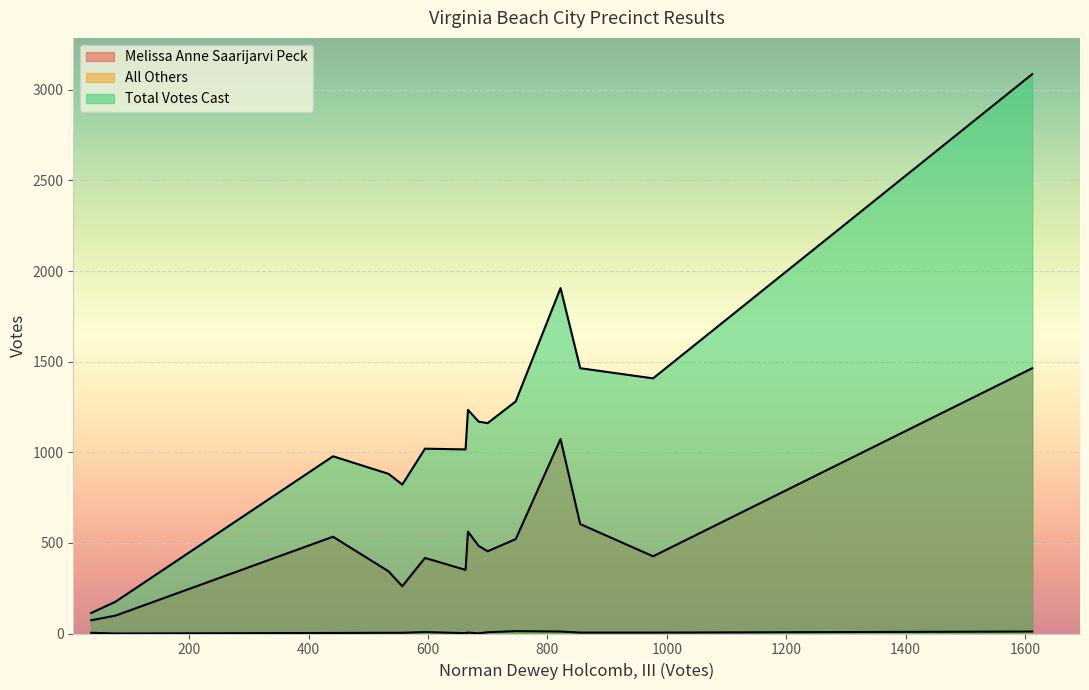

Reading left to right, what are all the values shown in this chart?

Melissa Anne Saarijarvi Peck: Pct 22=351	Pct 23=521	Pct 25=426	Pct 26=343	Pct 51=417	Pct 52=604	Pct 57=261	Pct 68=454	Pct 78=534	Pct 89=483	Pct 91=562	Absentee=1073	EV=1464	PE=73	Provisional=99
All Others: Pct 22=2	Pct 23=13	Pct 25=5	Pct 26=4	Pct 51=8	Pct 52=5	Pct 57=4	Pct 68=7	Pct 78=3	Pct 89=1	Pct 91=5	Absentee=11	EV=11	PE=4	Provisional=0
Total Votes Cast: Pct 22=1016	Pct 23=1281	Pct 25=1408	Pct 26=881	Pct 51=1020	Pct 52=1464	Pct 57=822	Pct 68=1161	Pct 78=978	Pct 89=1169	Pct 91=1234	Absentee=1906	EV=3087	PE=113	Provisional=176